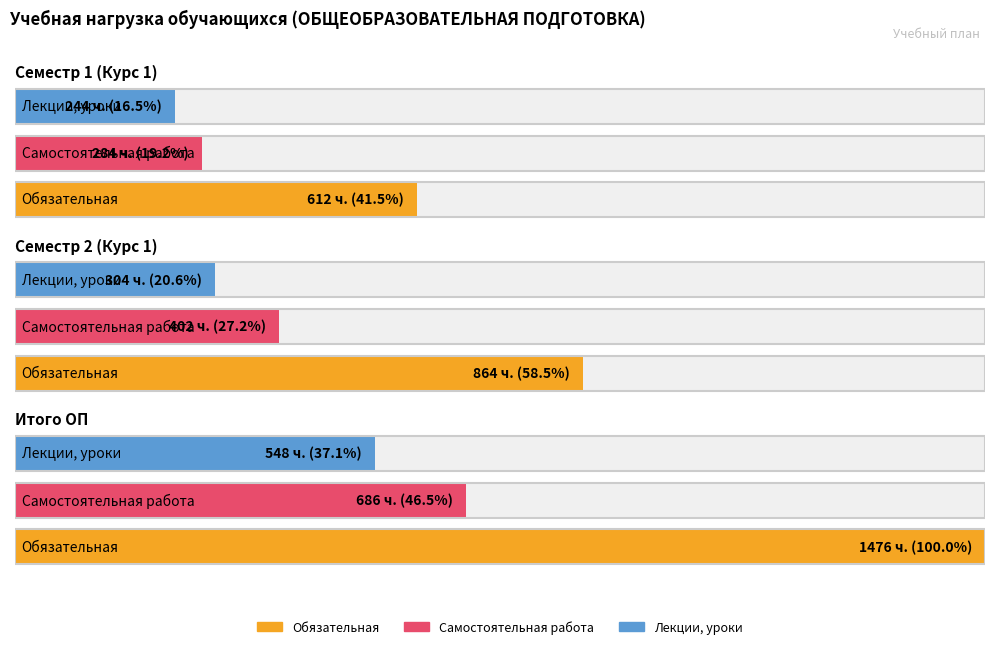

What position from the right is Итого ОП?

1